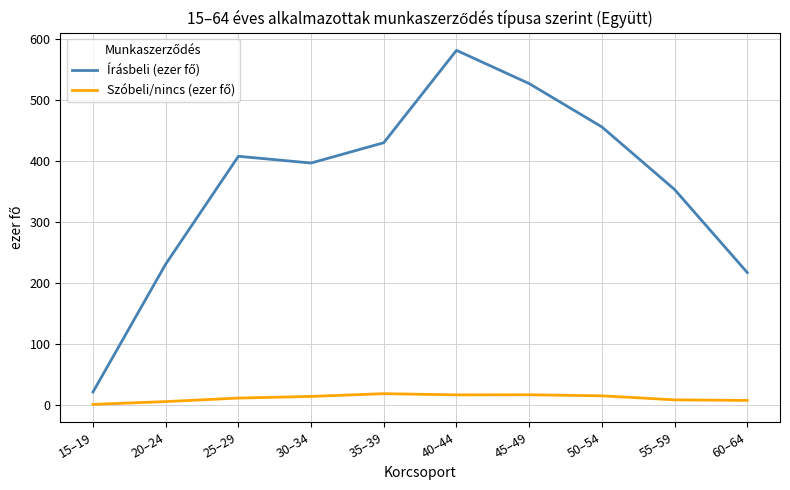

What is the maximum value shown in the chart?

581.9